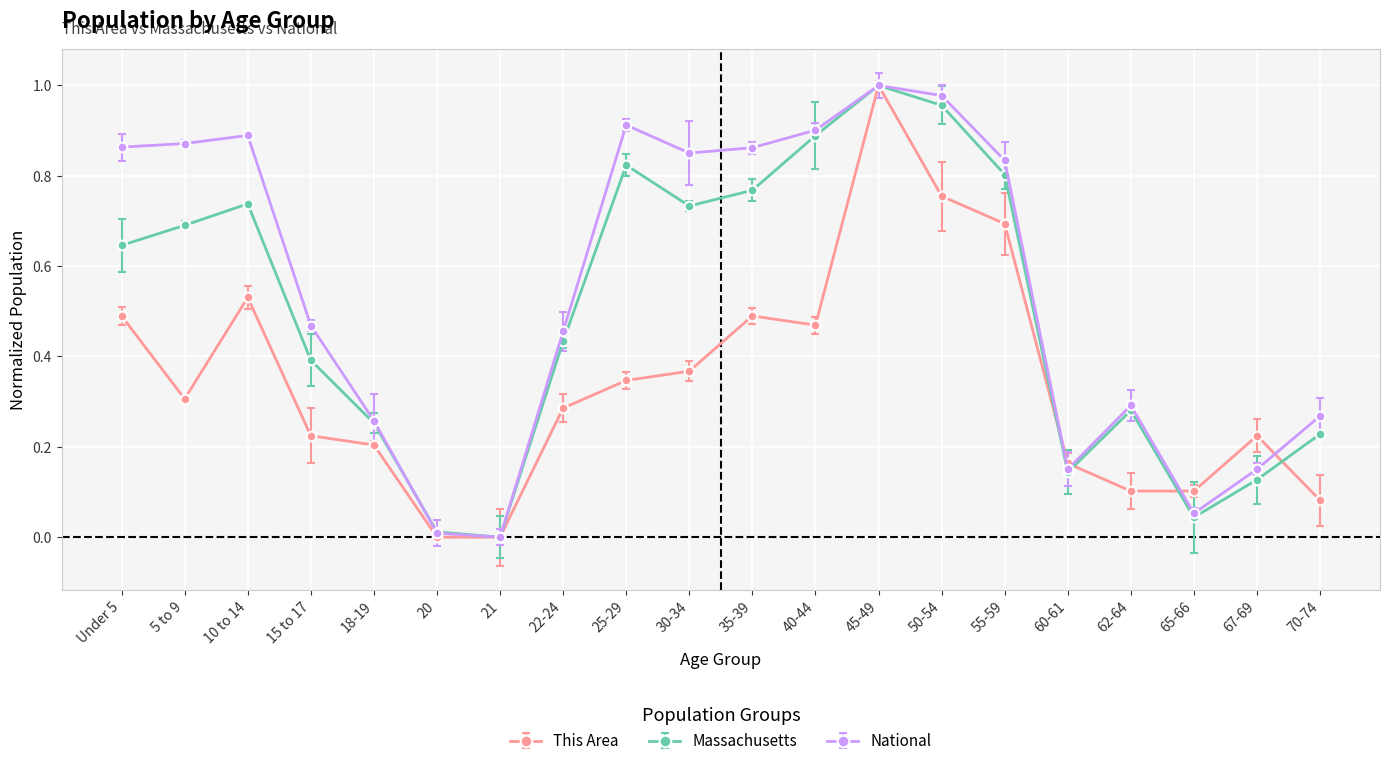

Is this an area chart (filled region under the line)?

No